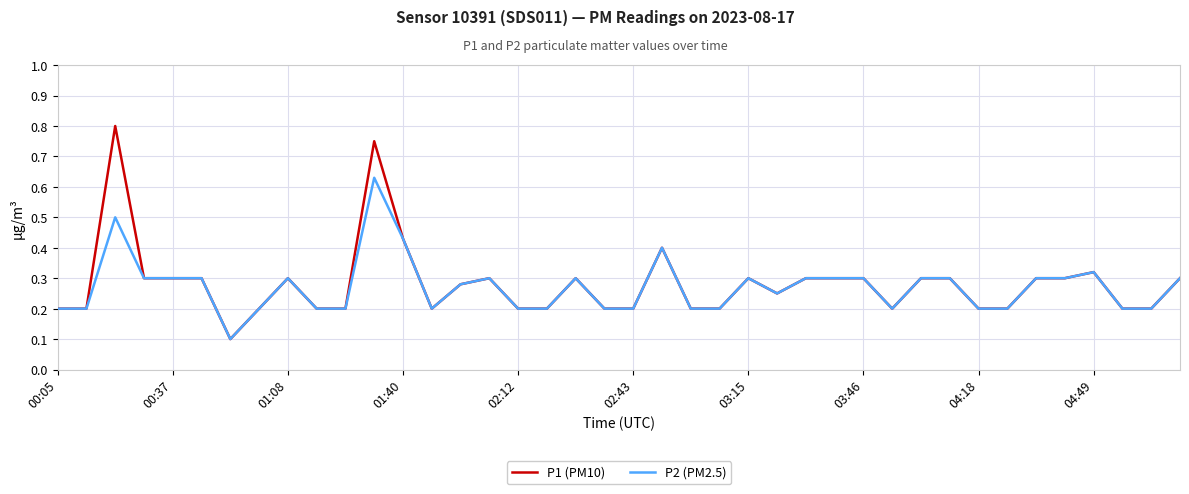

Does the chart display data point markers on the line(s)?

No